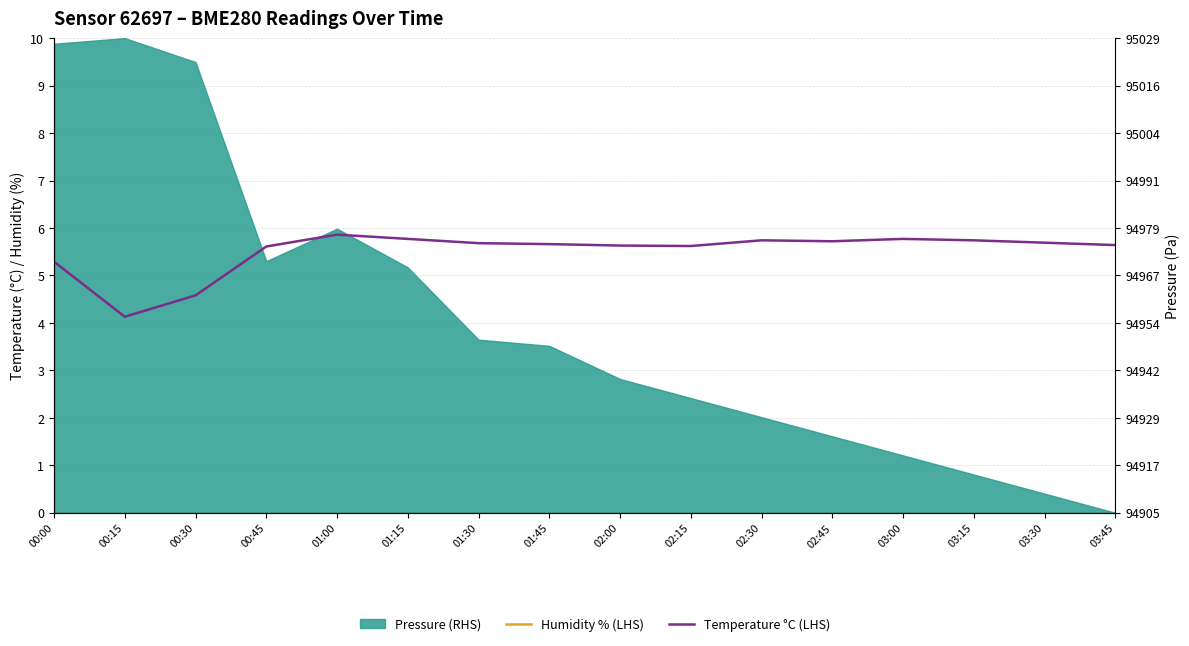

What is the difference between the Humidity % (LHS) values at 00:15 and 02:45?

1.1